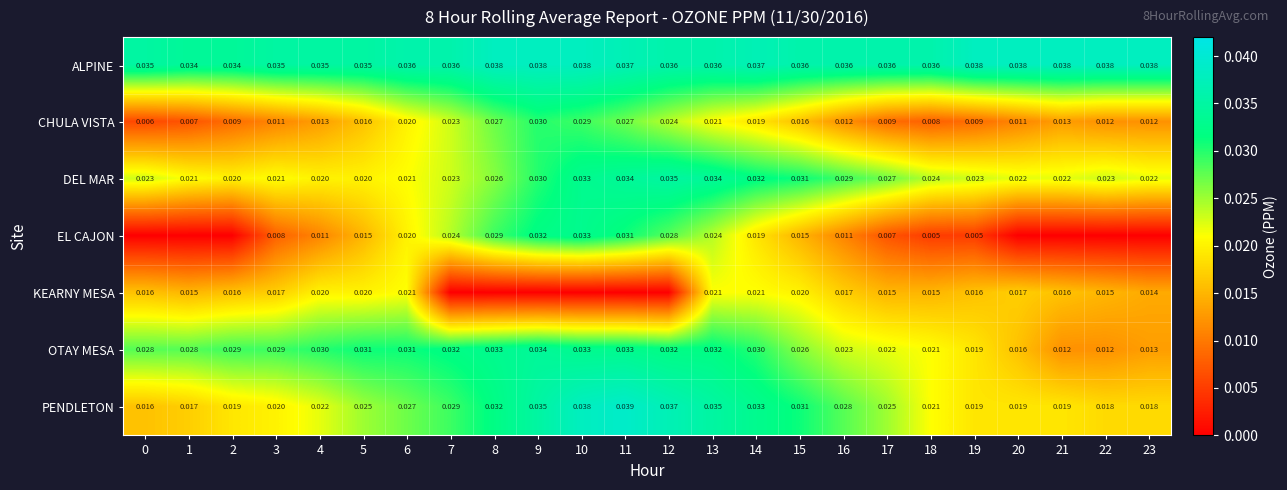

Rank the series at 3 from lowest to highest value.

EL CAJON, CHULA VISTA, KEARNY MESA, PENDLETON, DEL MAR, OTAY MESA, ALPINE